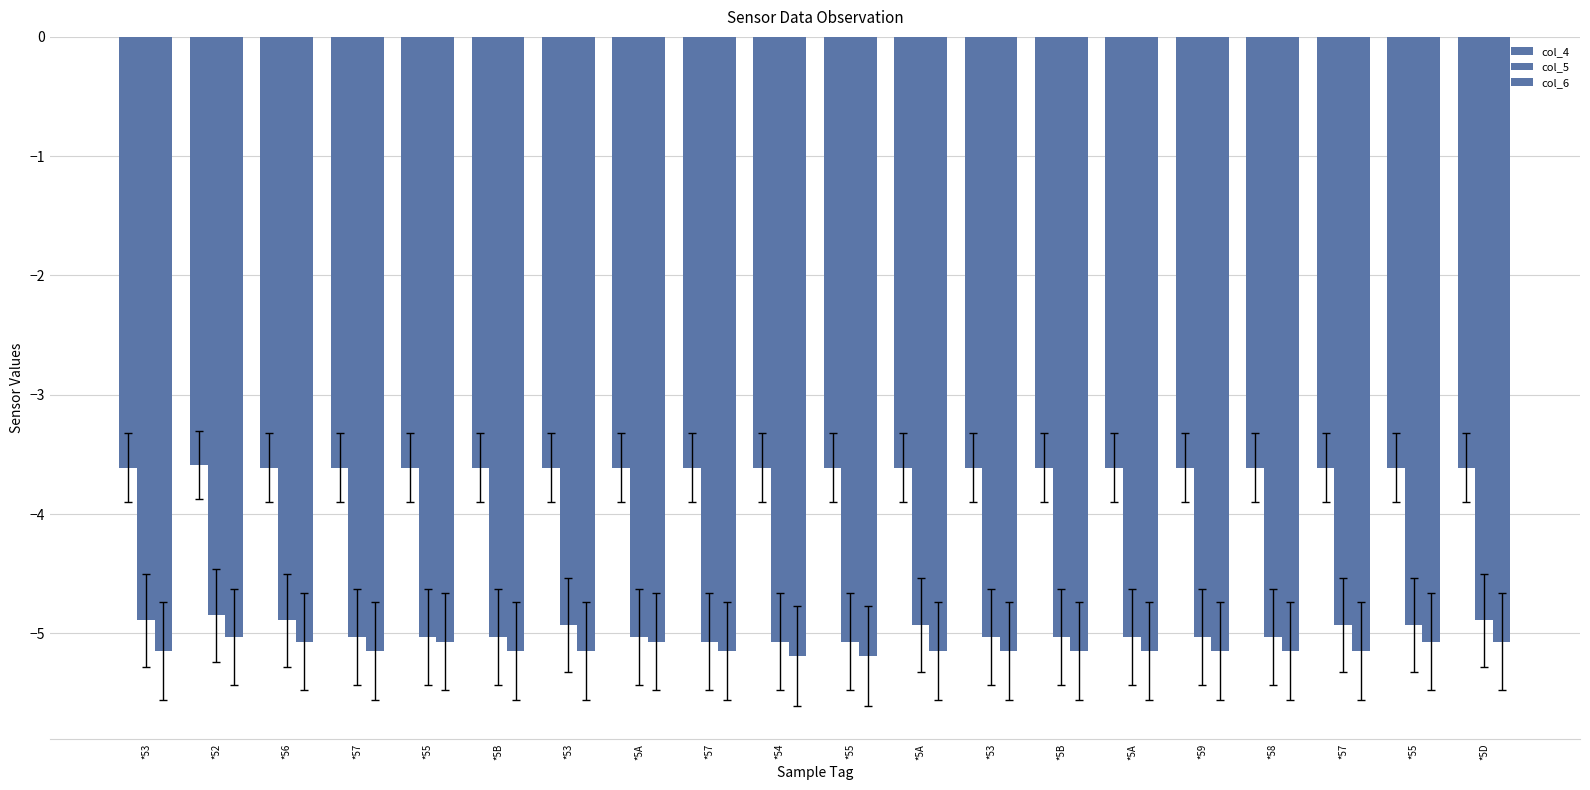

Reading right to left, transcribe all the data shown in this chart.

col_4: -3.6	-3.6	-3.6	-3.6	-3.6	-3.6	-3.6	-3.6	-3.6	-3.6	-3.6	-3.6	-3.6	-3.6	-3.6	-3.6	-3.6	-3.6	-3.6	-3.6
col_5: -4.9	-4.9	-4.9	-5.0	-5.0	-5.0	-5.0	-5.0	-4.9	-5.1	-5.1	-5.1	-5.0	-4.9	-5.0	-5.0	-5.0	-4.9	-4.8	-4.9
col_6: -5.1	-5.1	-5.2	-5.2	-5.2	-5.2	-5.2	-5.2	-5.2	-5.2	-5.2	-5.2	-5.1	-5.2	-5.2	-5.1	-5.2	-5.1	-5.0	-5.2